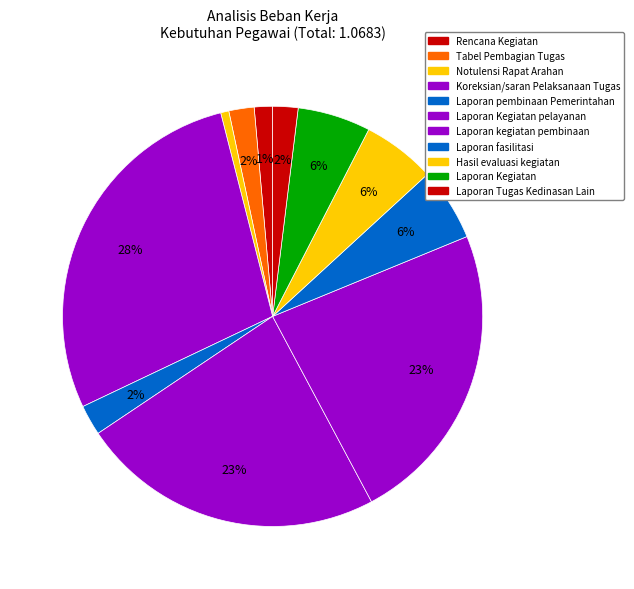

How many slices are in this pie chart?

11